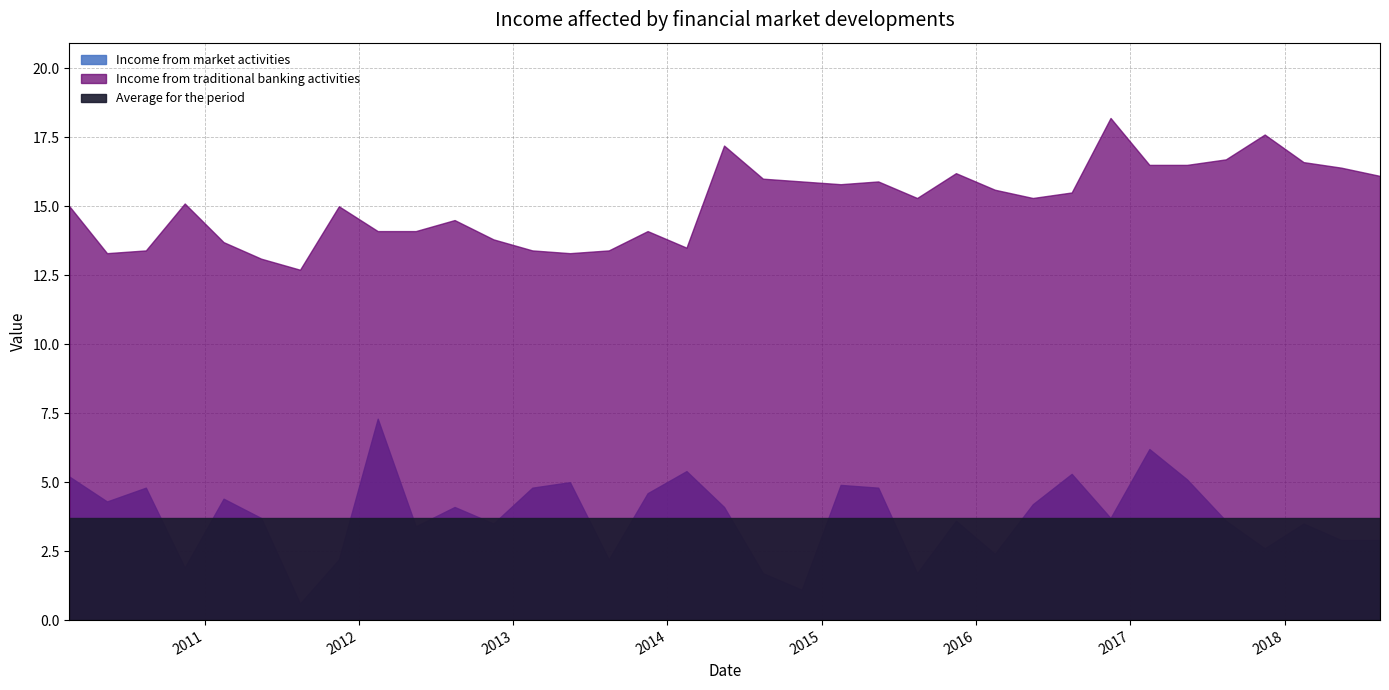

In Income from market activities, how many points are higher than both neighbors (excluding endpoints)?

11